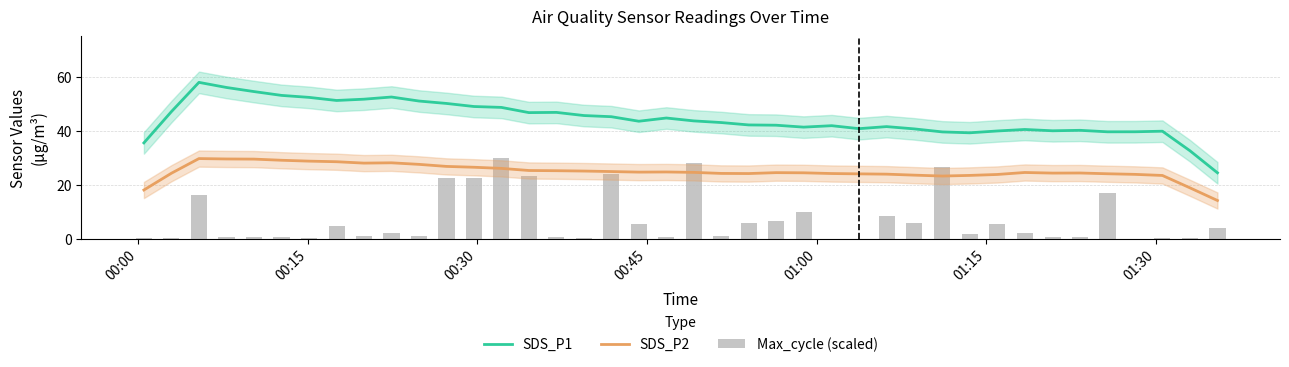

Are the bars grouped side by side (vs. stacked)?

Yes